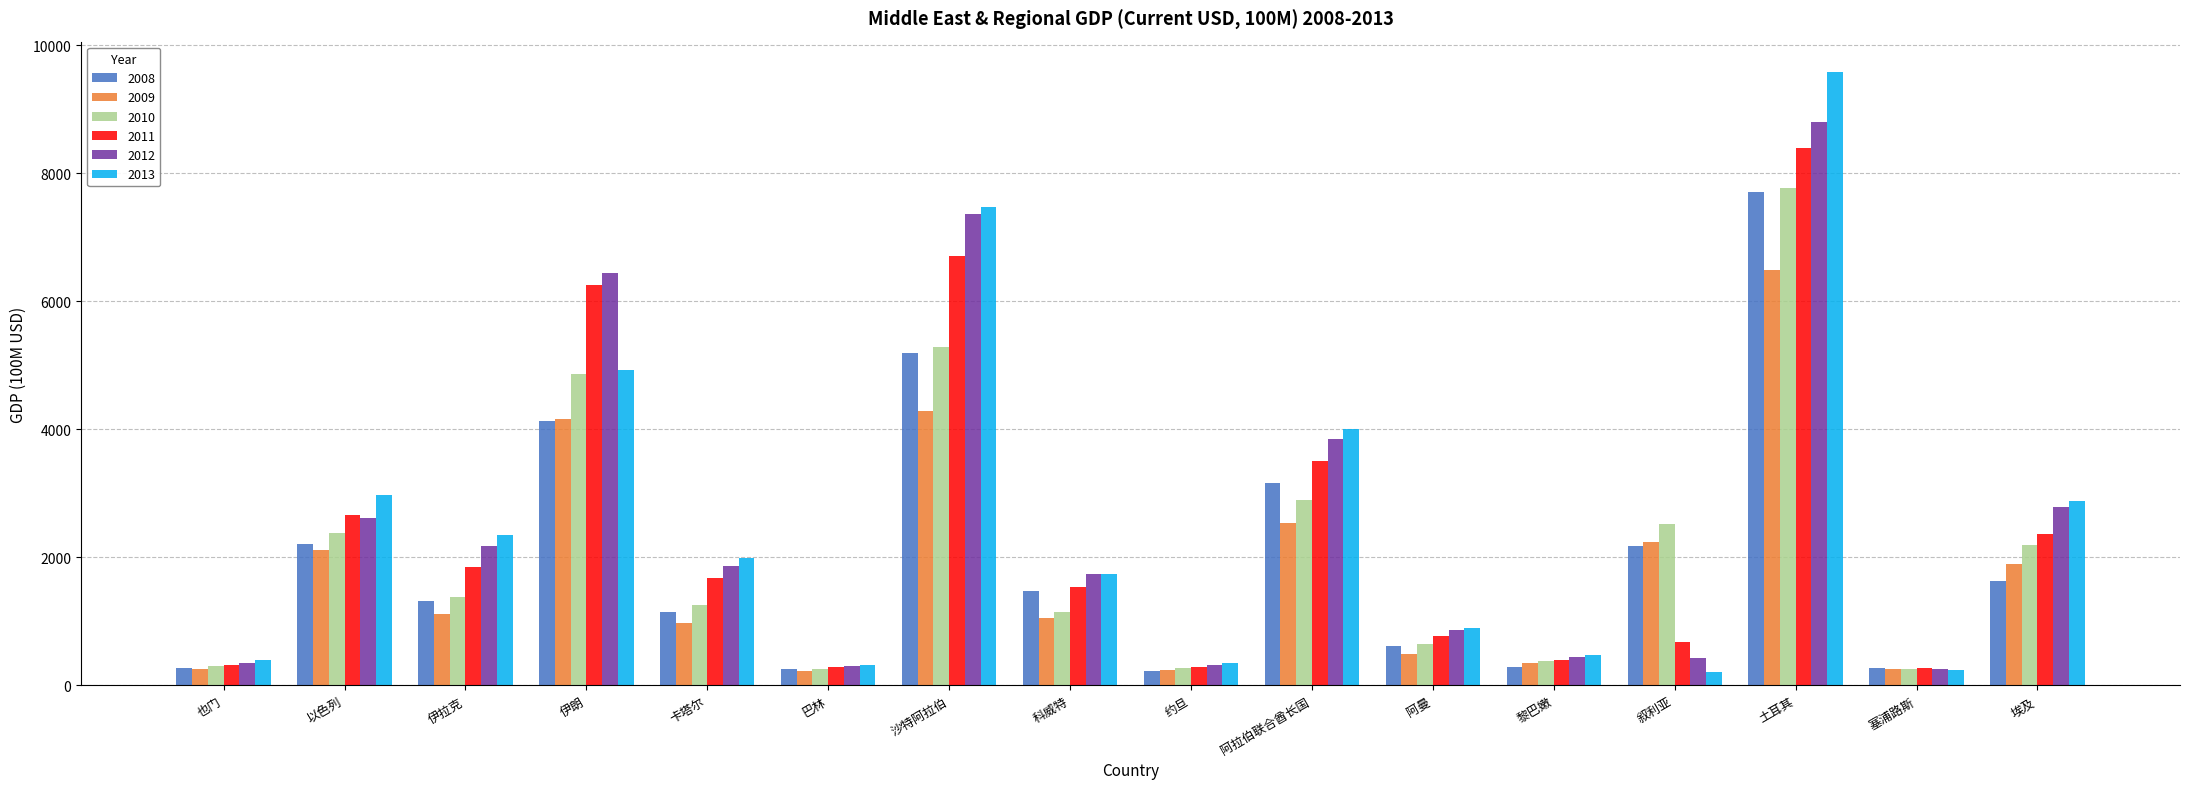

Which series has the largest range (max minus min)?

2013